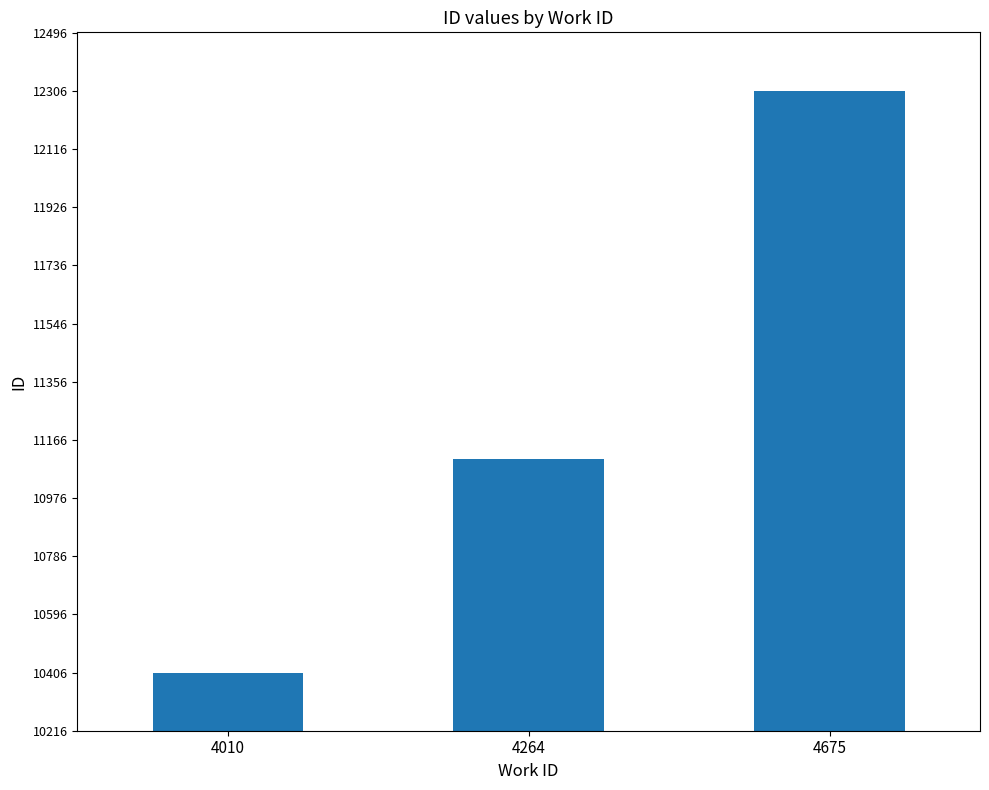

What is the change in value from 4010 to 4675?

+1901